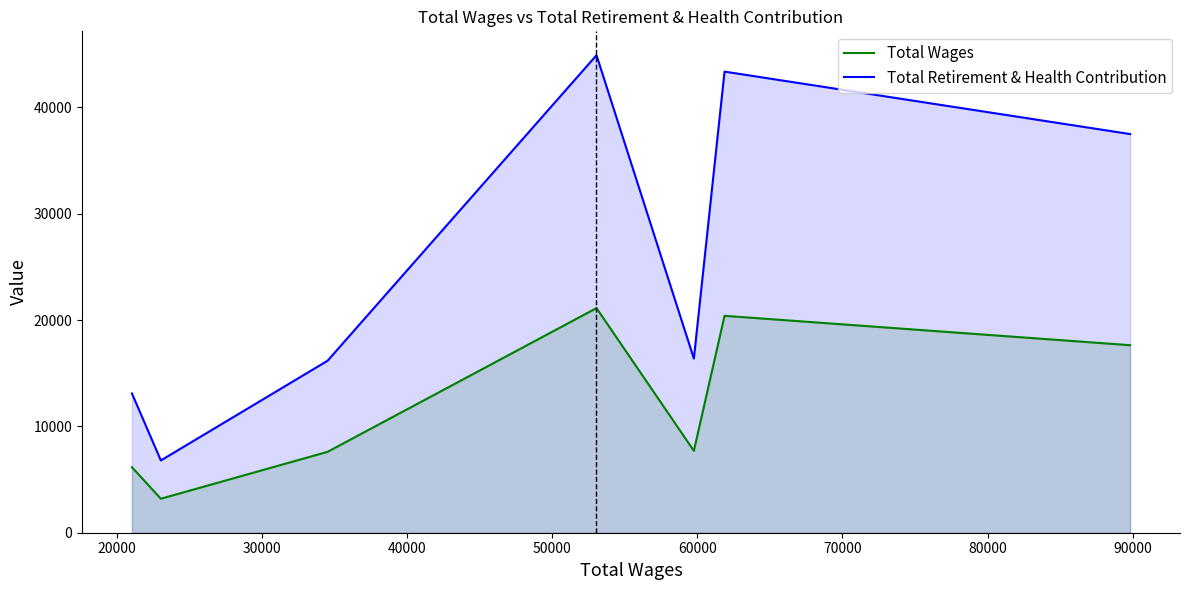

Rank the series by their average value, from highest to lowest.

Total Retirement & Health Contribution, Total Wages